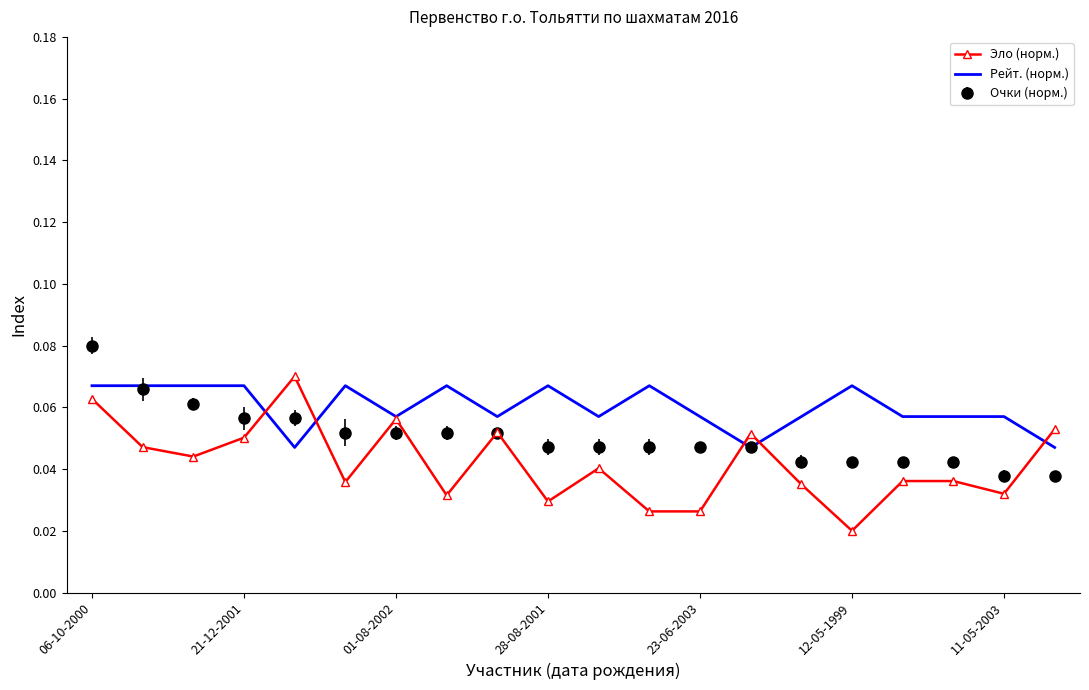

Rank the series by their average value, from highest to lowest.

Рейт. (норм.), Очки (норм.), Эло (норм.)